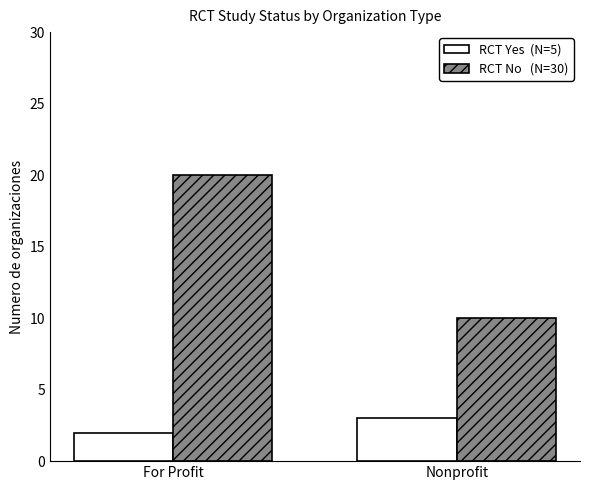

What position from the left is For Profit?

1